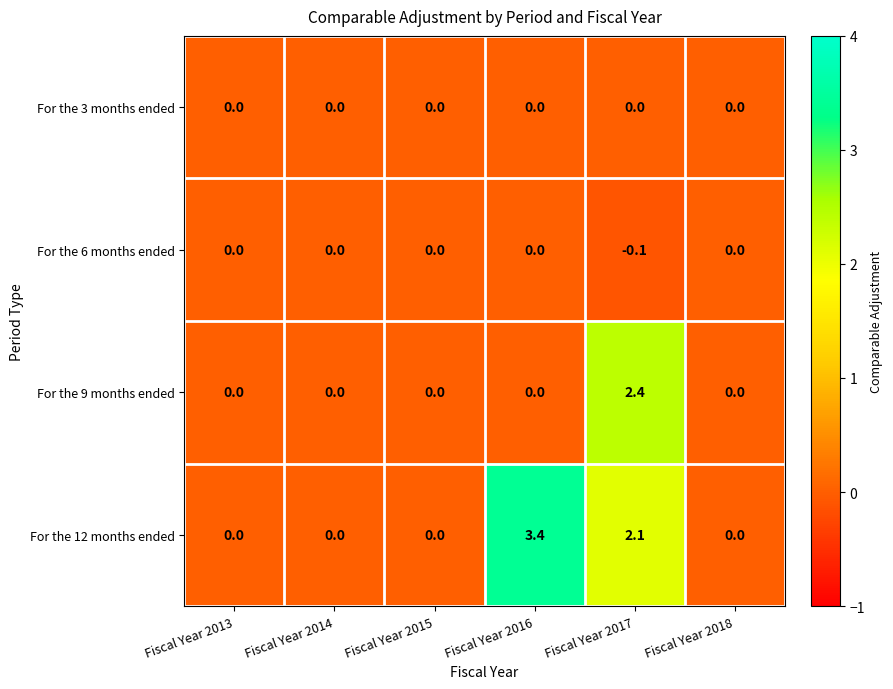

Reading left to right, list all the values displayed in this chart.

For the 3 months ended: Fiscal Year 2013=0.0	Fiscal Year 2014=0.0	Fiscal Year 2015=0.0	Fiscal Year 2016=0.0	Fiscal Year 2017=0.0	Fiscal Year 2018=0.0
For the 6 months ended: Fiscal Year 2013=0.0	Fiscal Year 2014=0.0	Fiscal Year 2015=0.0	Fiscal Year 2016=0.0	Fiscal Year 2017=-0.1	Fiscal Year 2018=0.0
For the 9 months ended: Fiscal Year 2013=0.0	Fiscal Year 2014=0.0	Fiscal Year 2015=0.0	Fiscal Year 2016=0.0	Fiscal Year 2017=2.4	Fiscal Year 2018=0.0
For the 12 months ended: Fiscal Year 2013=0.0	Fiscal Year 2014=0.0	Fiscal Year 2015=0.0	Fiscal Year 2016=3.4	Fiscal Year 2017=2.1	Fiscal Year 2018=0.0